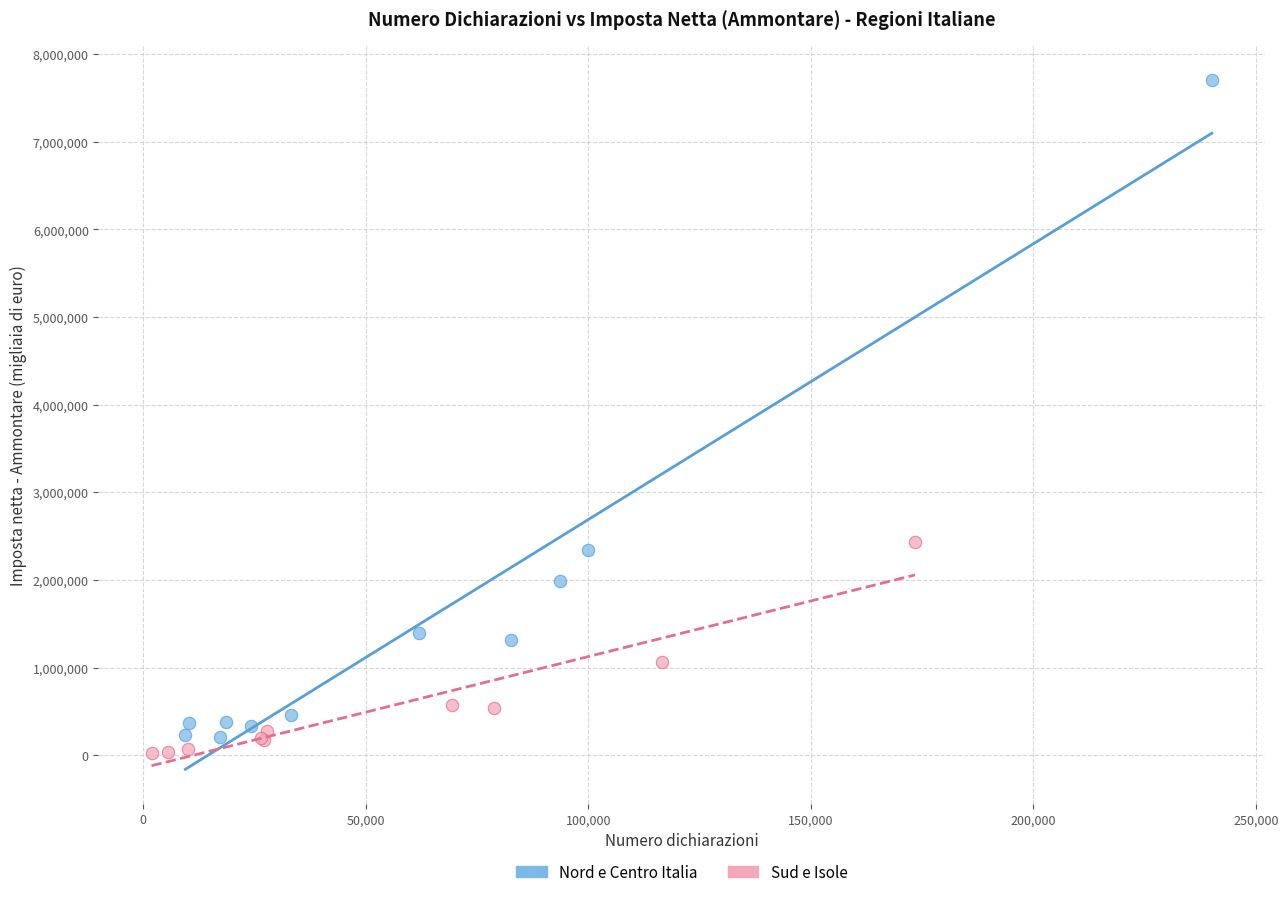

Which series has the largest Y range (max minus min)?

Nord e Centro Italia